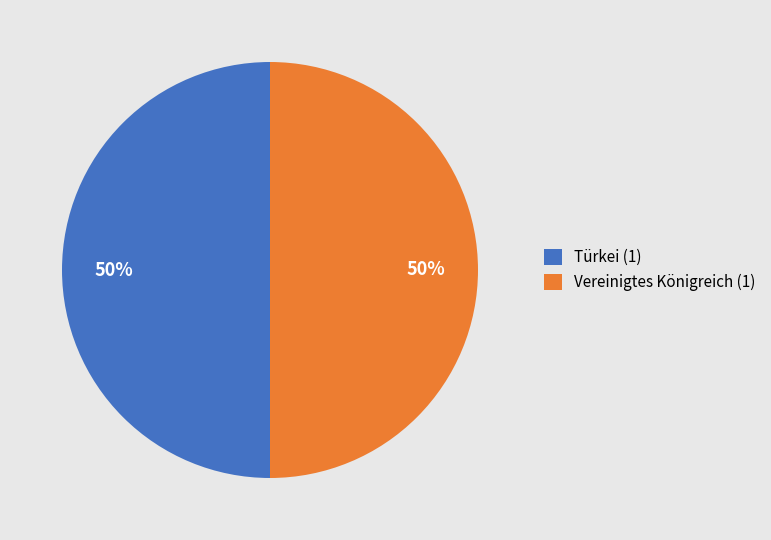

How many slices are in this pie chart?

2